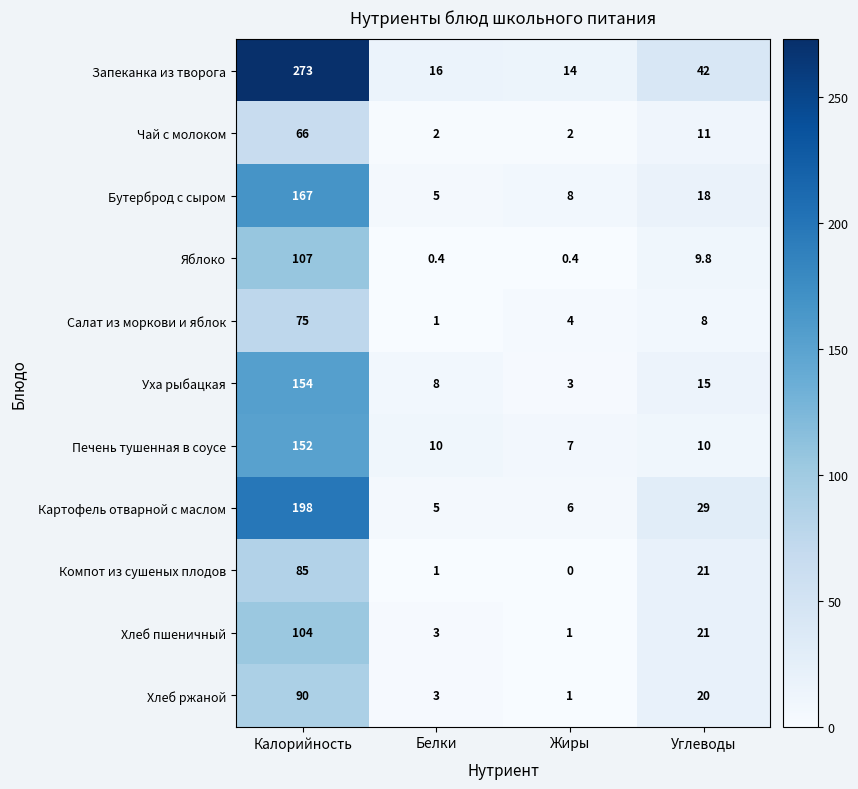

What is the sum of the Чай с молоком values at Калорийность and Белки?

68.0